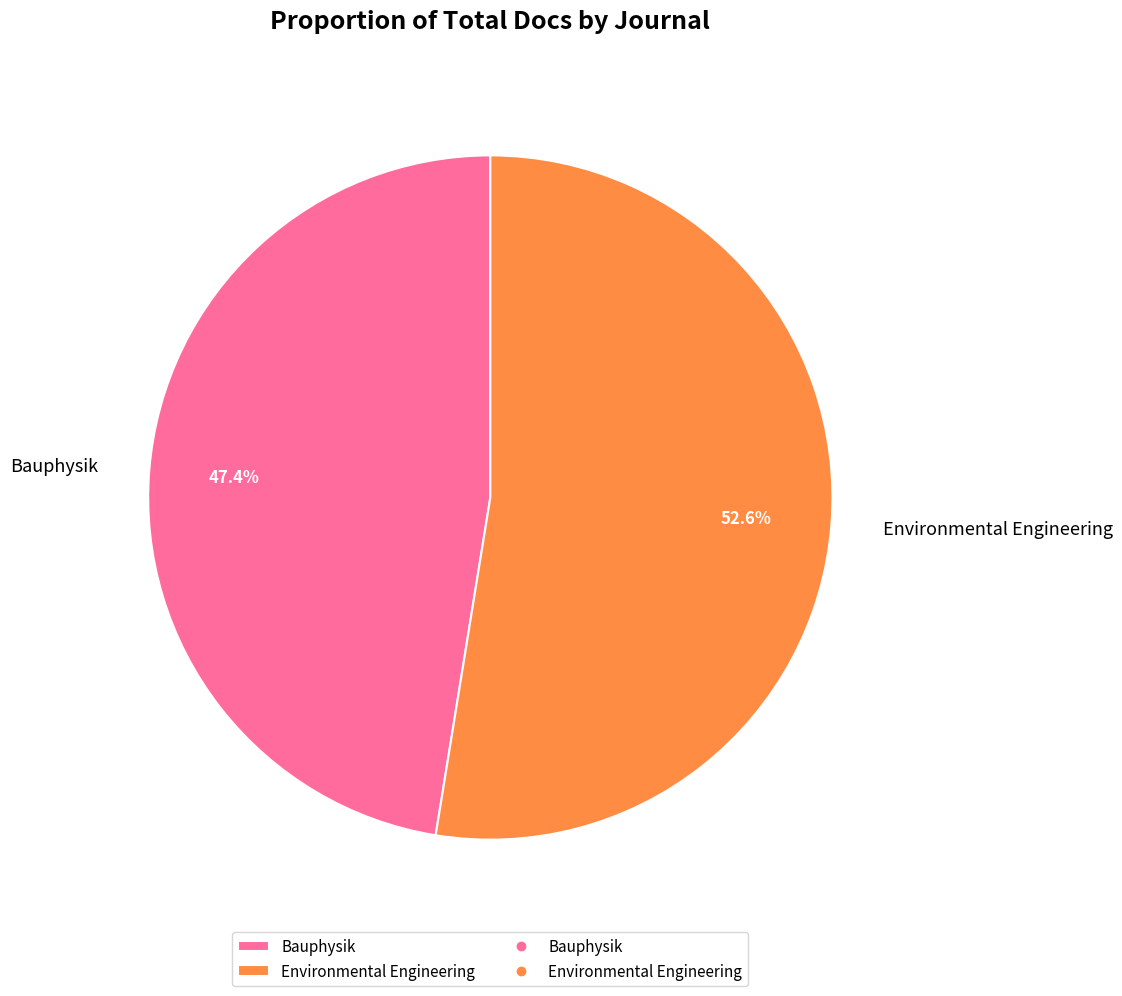

How many slices are in this pie chart?

2